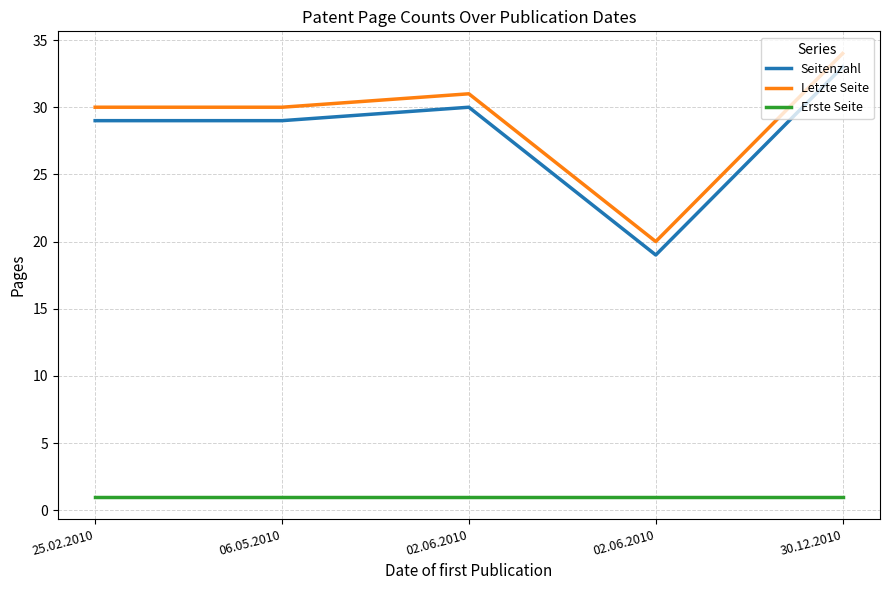

What is the average value of the Seitenzahl series?

28